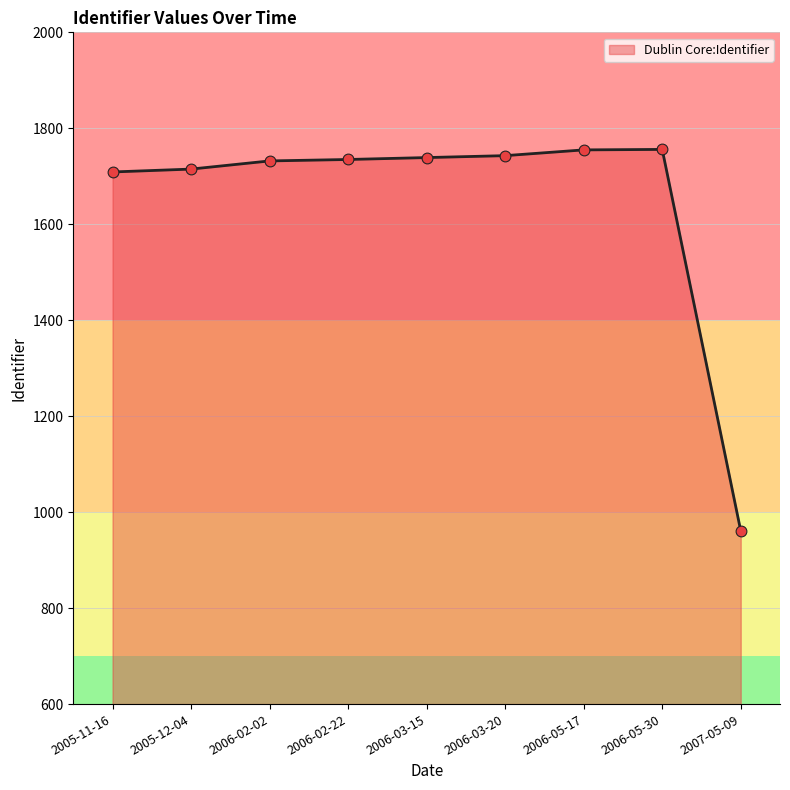

Approximately how many times larger is the value at 2006-02-22 compared to 2006-02-02?

1.0